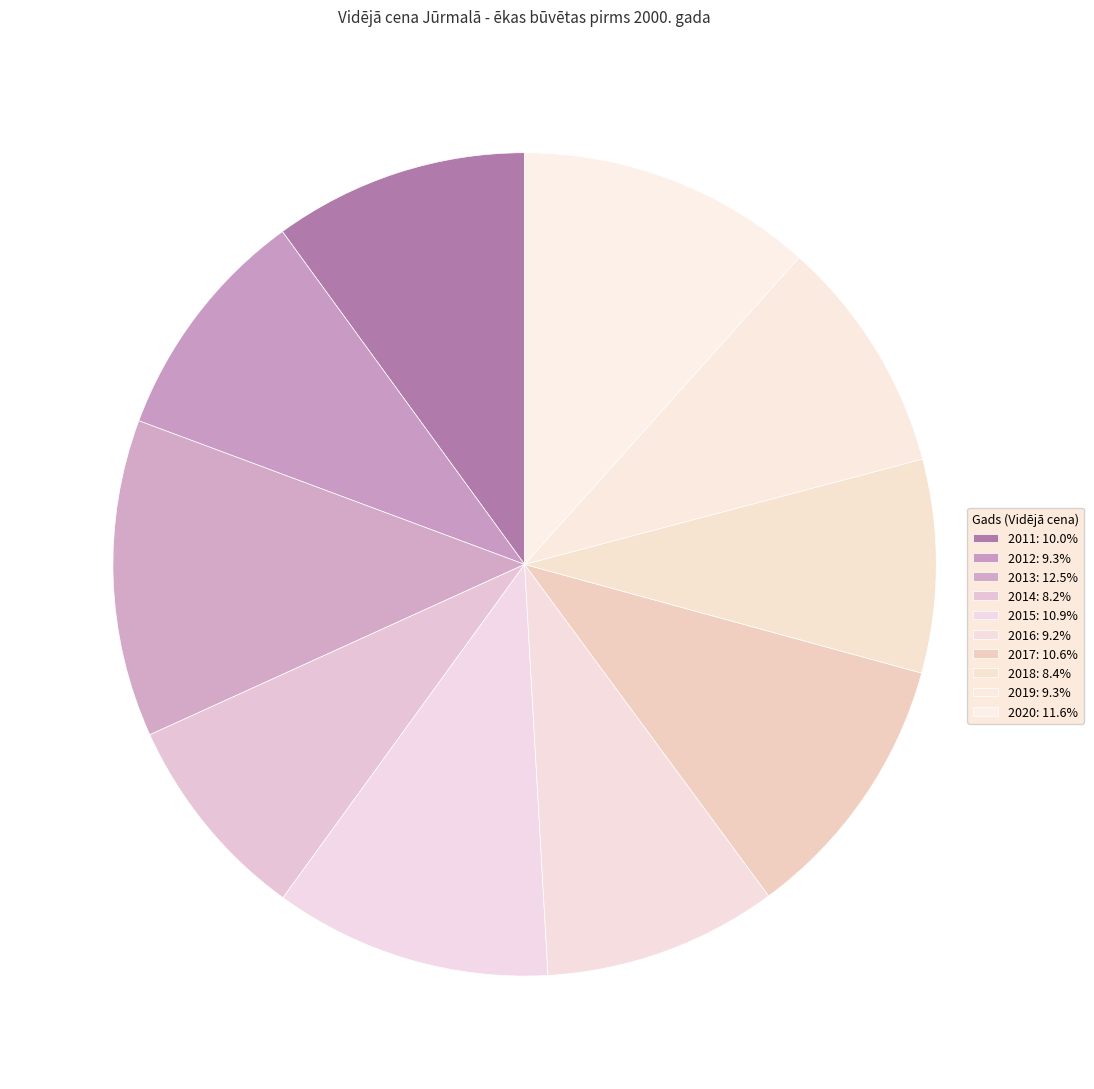

Count the number of slices in the pie.

10